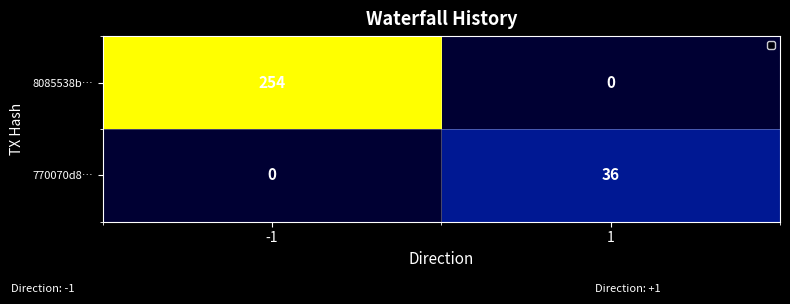

Which series has the widest spread of values?

8085538b…